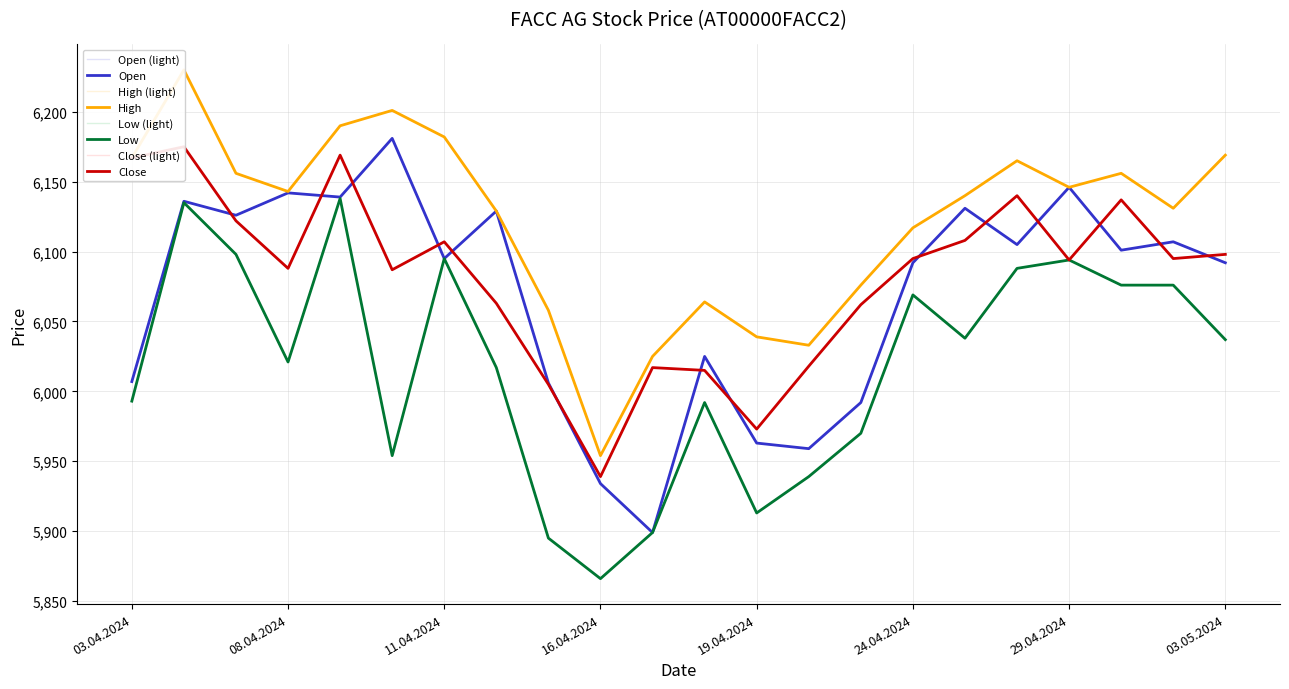

What is the label of the 6th point from the right?

25.04.2024